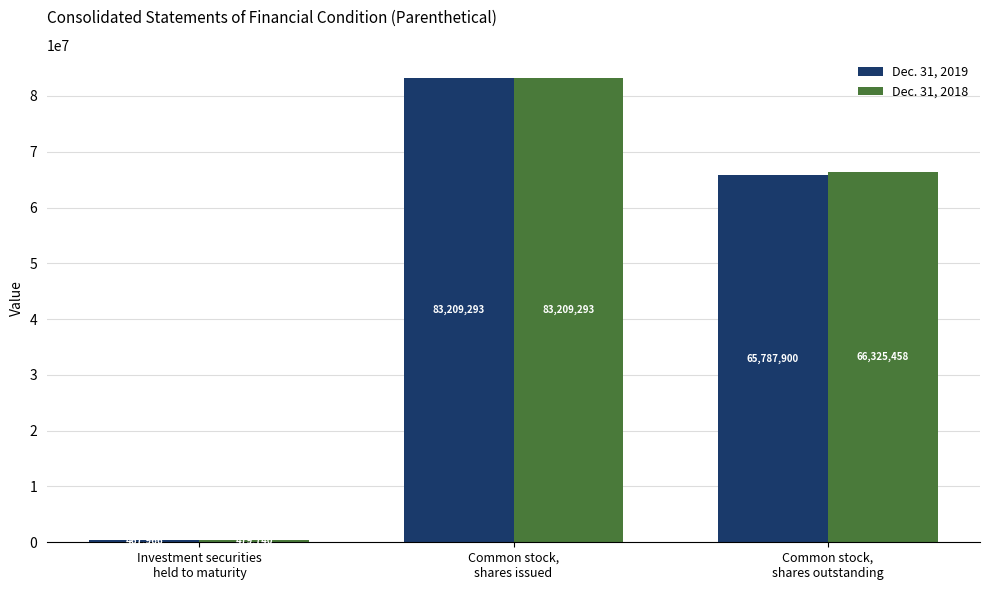

At how many categories does at least one series exceed 38210633?

2